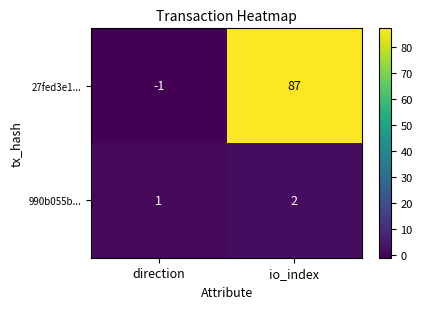

What is the average value of the 27fed3e1... series?

43